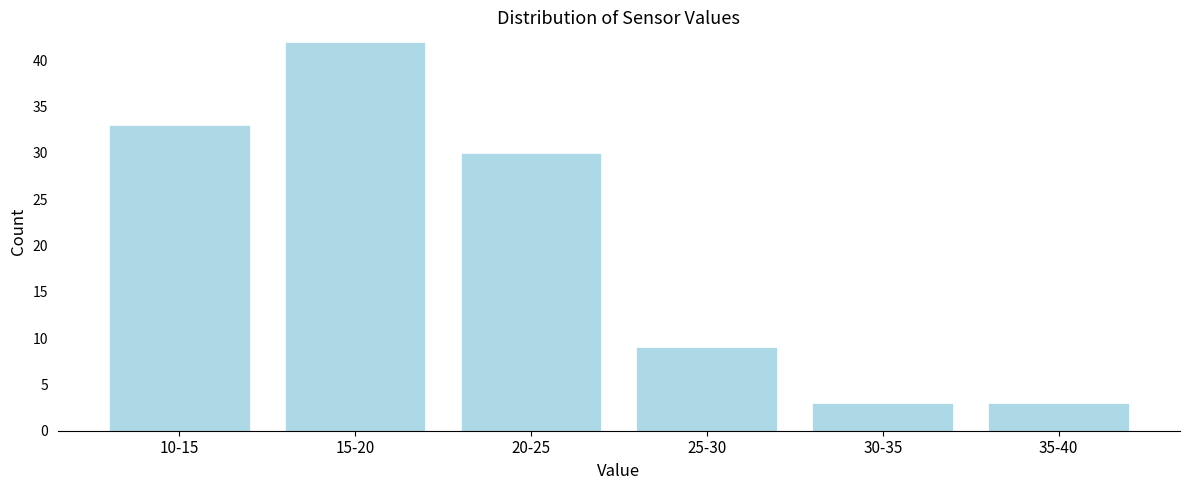

Reading right to left, extract all data points from this chart.

3	3	9	30	42	33